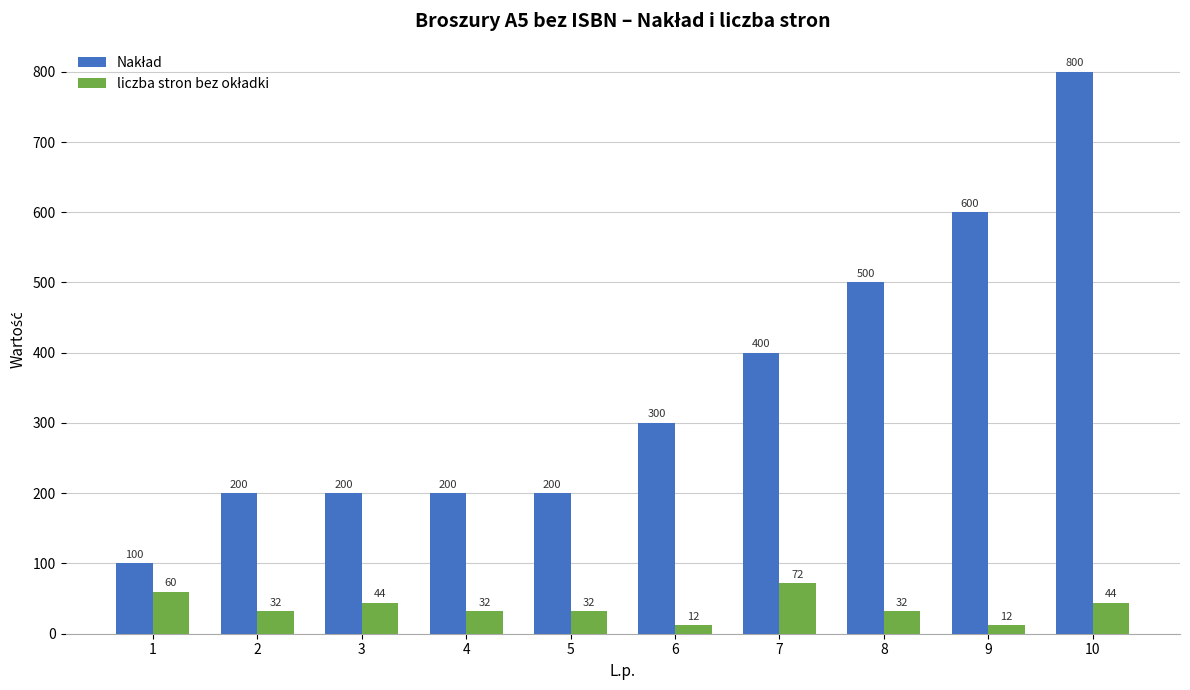

What is the spread (max minus min) of values at 10?

756